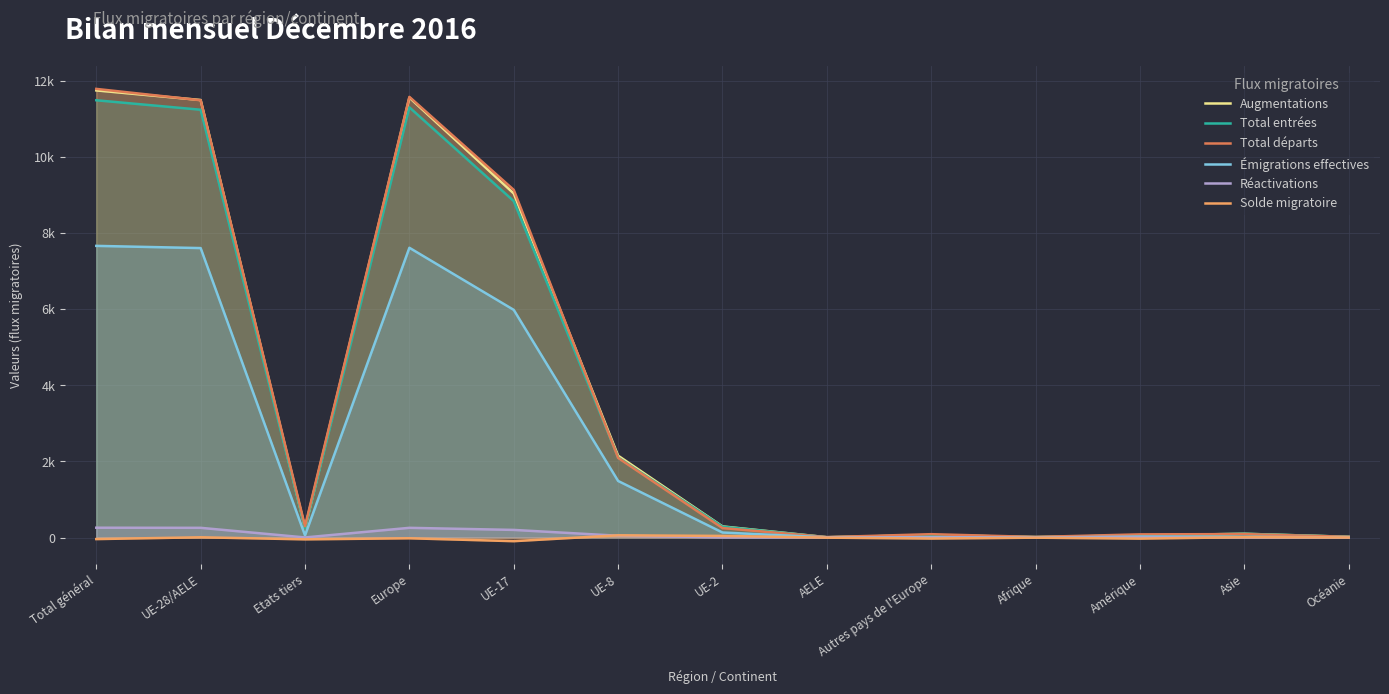

Reading right to left, transcribe all the data shown in this chart.

Augmentations: 20	100	56	13	63	9	293	2153	9048	11569	252	11506	11758
Total entrées: 20	99	54	13	63	8	287	2105	8847	11313	249	11250	11499
Total départs: 19	91	84	16	89	11	250	2094	9143	11588	299	11499	11798
Émigrations effectives: 4	19	25	2	8	4	133	1488	5987	7620	58	7612	7670
Réactivations: 0	1	2	0	0	1	6	48	201	256	3	256	259
Solde migratoire: 1	9	-28	-3	-26	-2	43	59	-95	-19	-47	7	-40